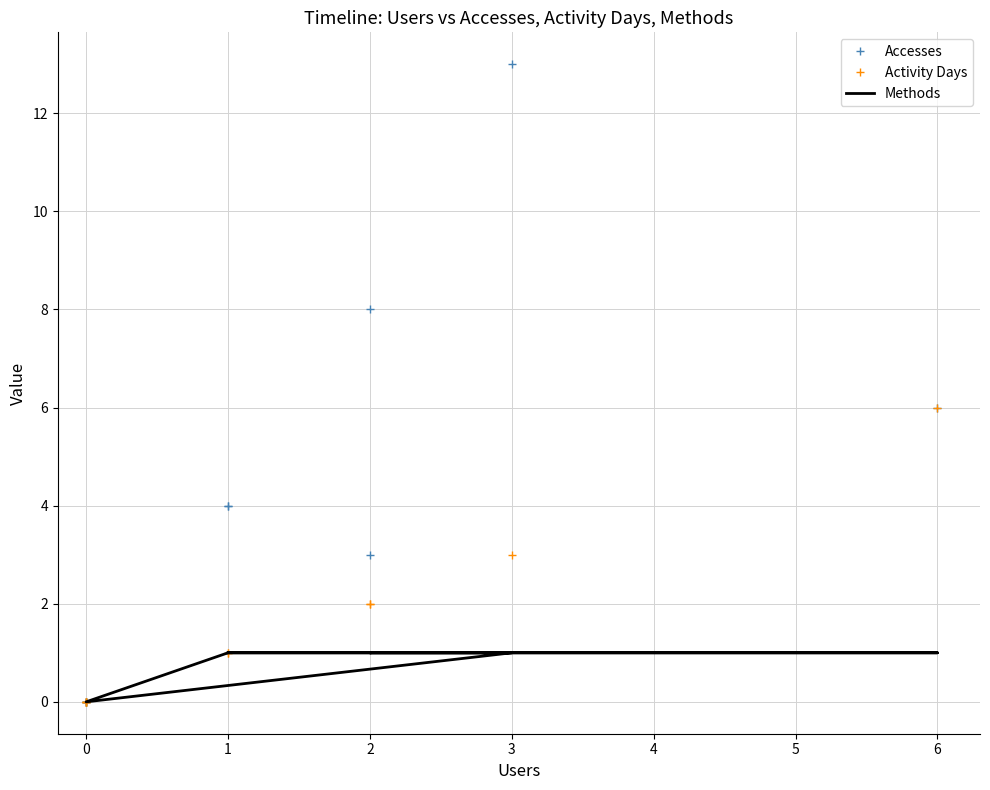

The Methods series shows 1 at 0. True or false?

False